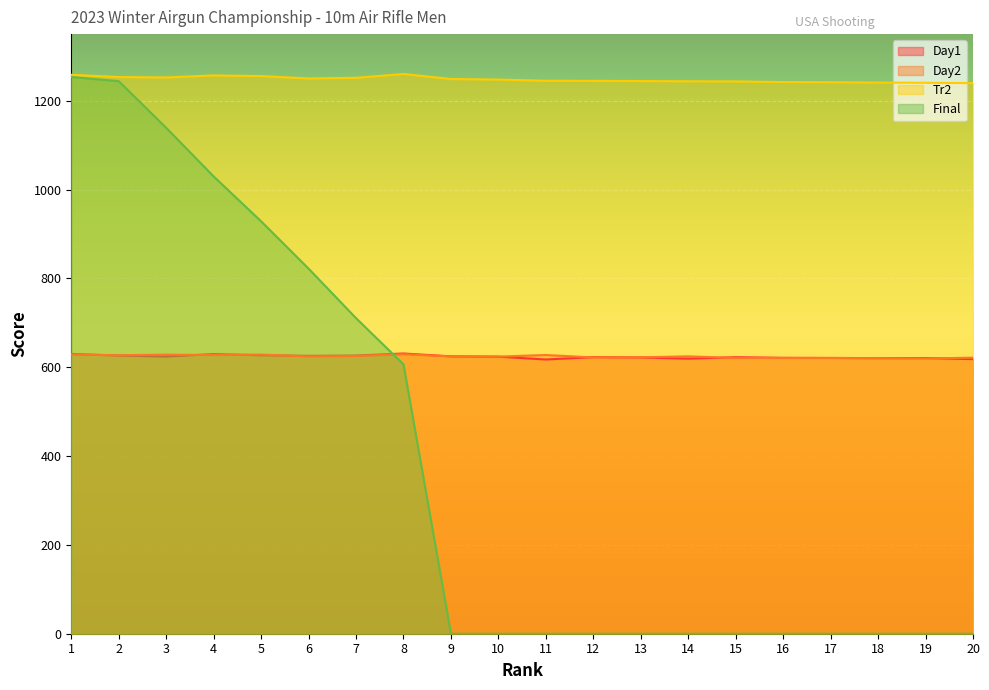

Reading left to right, extract all data points from this chart.

Day1: 629.9	626.3	624.1	629.6	627.0	625.7	626.3	630.9	624.5	623.8	617.4	622.7	622.0	619.3	622.6	621.2	620.9	620.5	620.7	618.2
Day2: 628.5	627.0	628.3	627.4	628.5	624.4	625.3	629.3	624.4	623.9	627.5	622.0	622.3	624.5	620.9	620.8	620.8	620.4	619.7	621.5
Tr2: 1258.4	1253.3	1252.4	1257.0	1255.5	1250.1	1251.6	1260.2	1248.9	1247.7	1244.9	1244.7	1244.3	1243.8	1243.5	1242.0	1241.7	1240.9	1240.4	1239.7
Final: 1253.5	1244.0	1139.0	1029.5	928.5	822.0	710.5	606.5	0.0	0.0	0.0	0.0	0.0	0.0	0.0	0.0	0.0	0.0	0.0	0.0